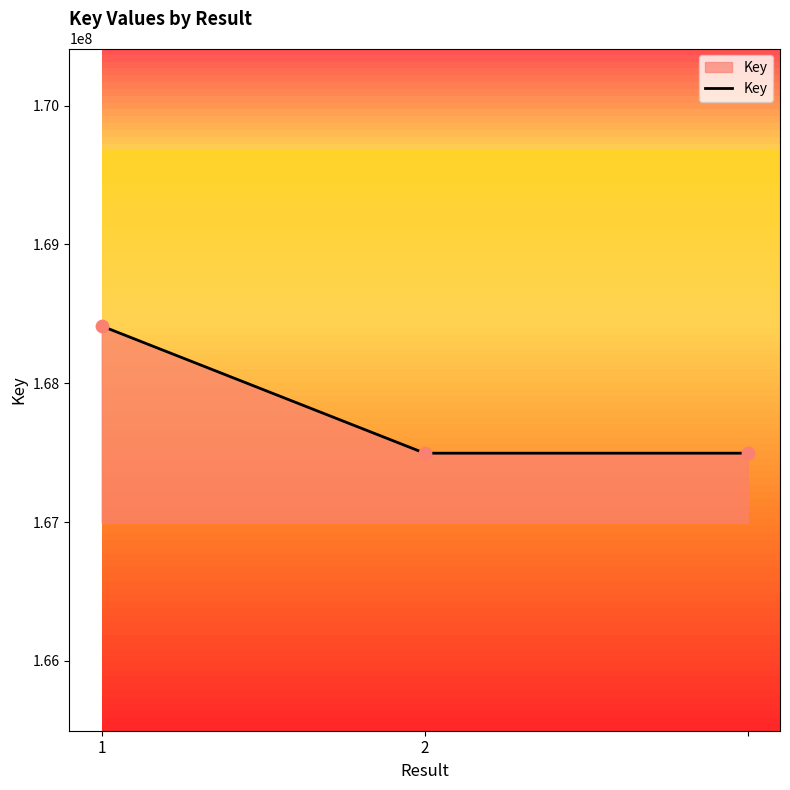

What is the maximum value shown in the chart?

168412332